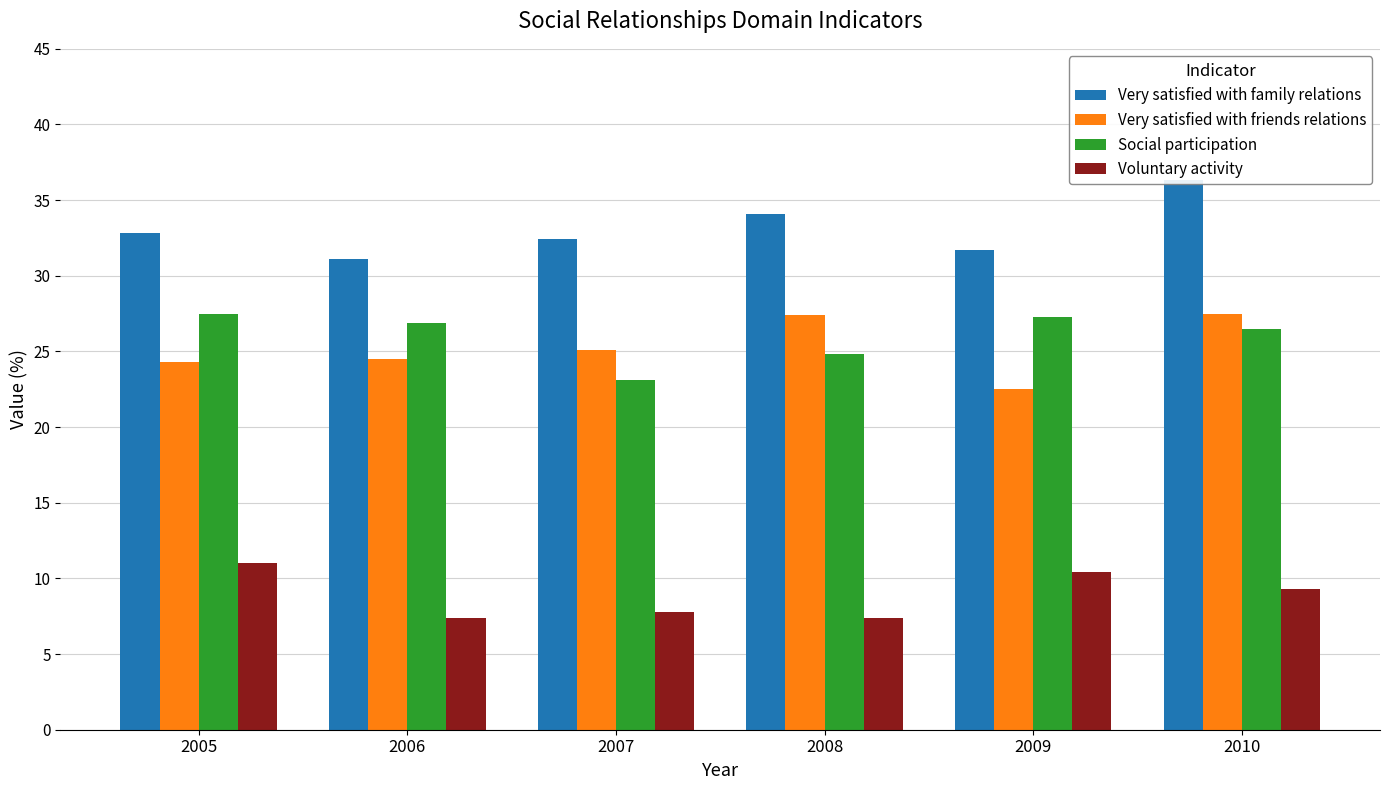

How many distinct data groups are displayed?

4